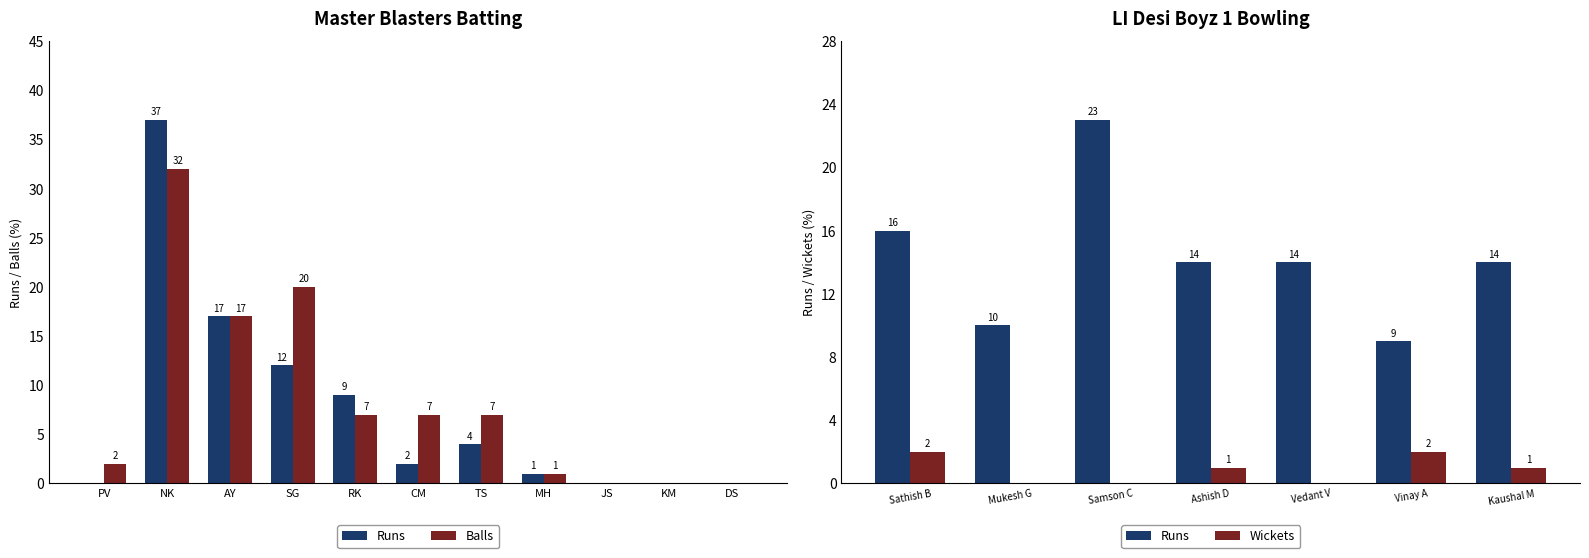

Are the bars grouped side by side (vs. stacked)?

Yes